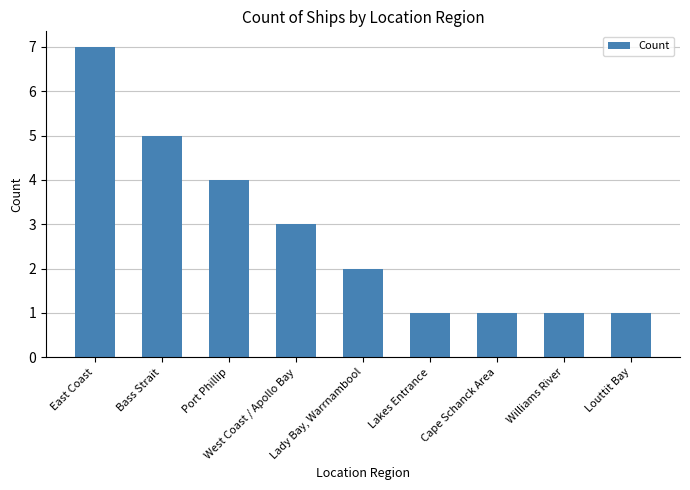

What position from the right is Louttit Bay?

1